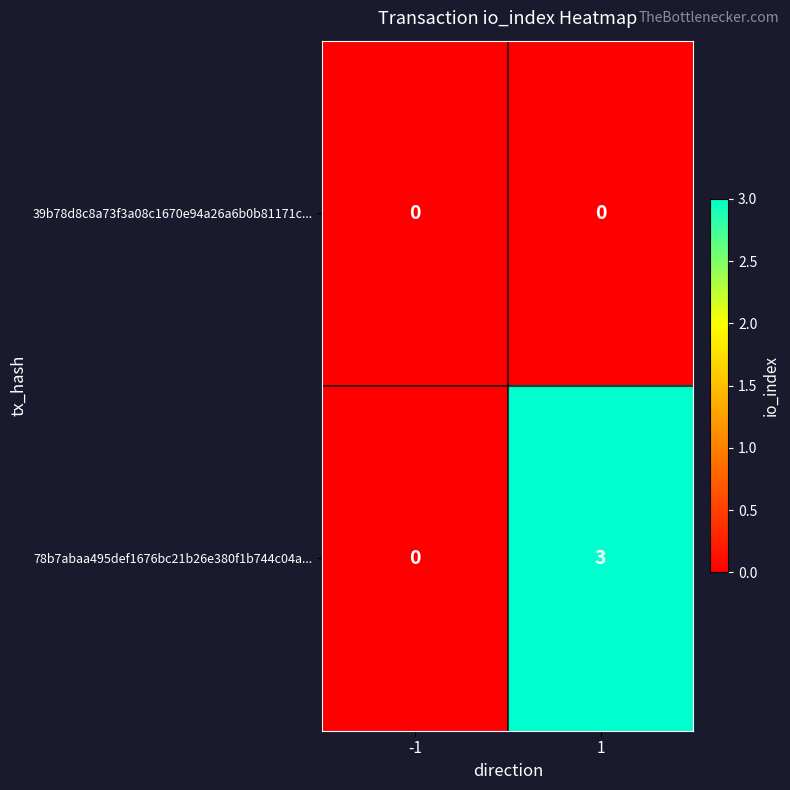

The 78b7abaa495def1676bc21b26e380f1b744c04a... series shows 1 at -1. True or false?

False